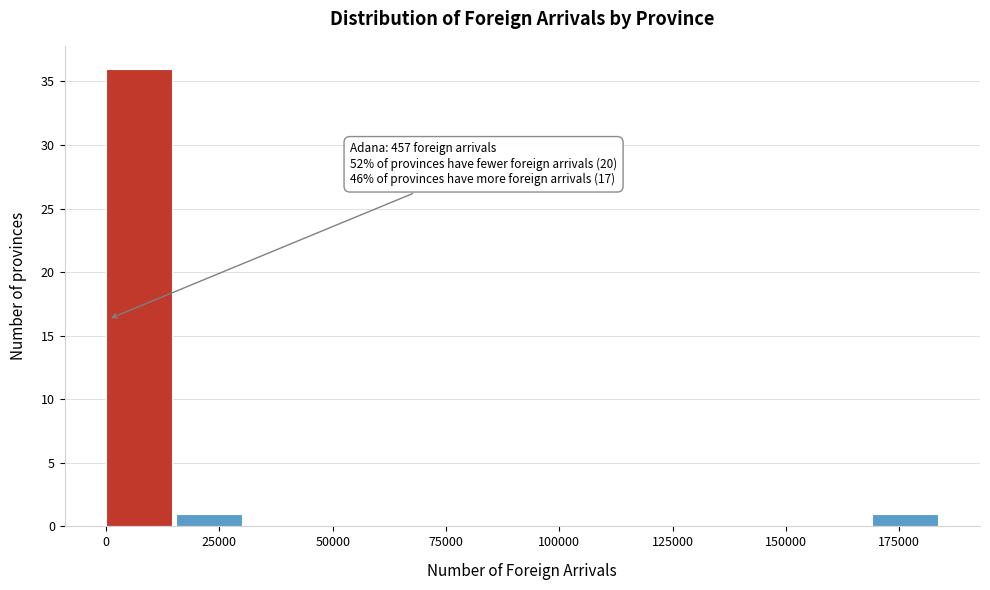

Around what value on the x-axis is the tallest bar? Give the approximate position of its centre, as read against the axis.

5000